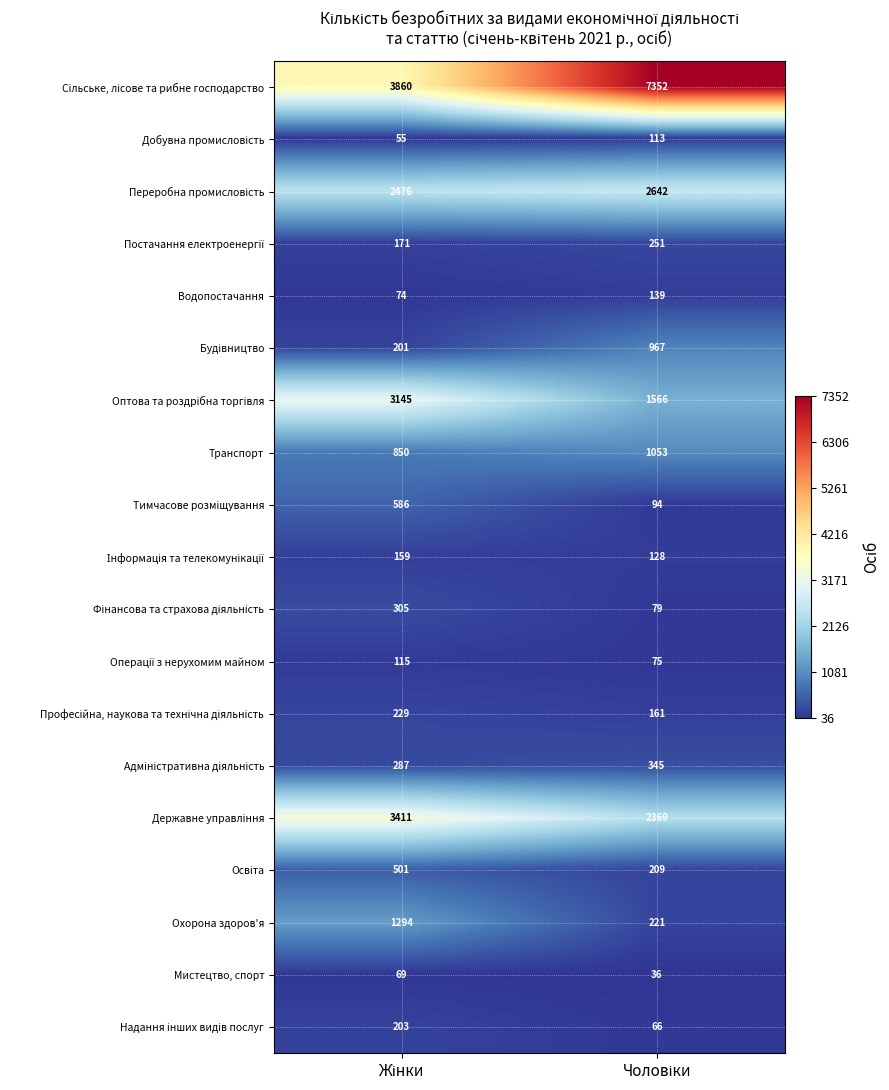

What is the average value of the Транспорт series?

952